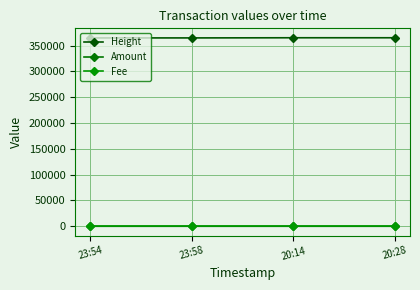

What is the label of the 2nd point from the left?

23:58